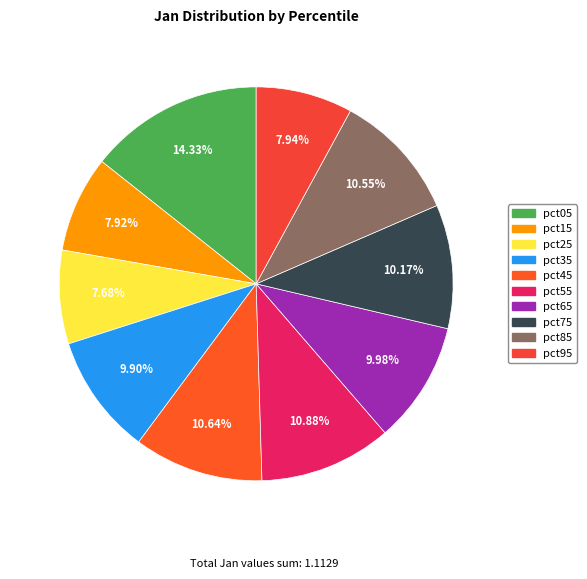

Is there a majority slice in this chart?

No